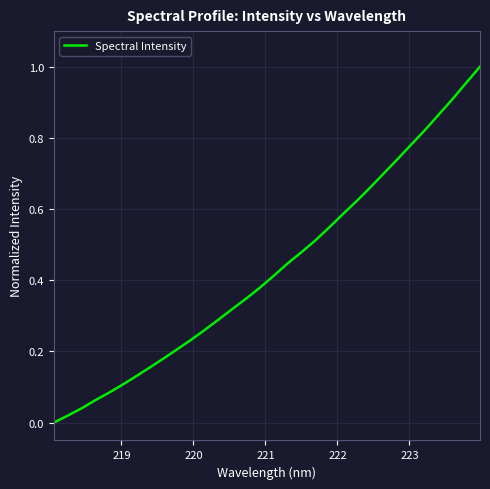

True or false: the data has more than 2 interior local peaks.

False